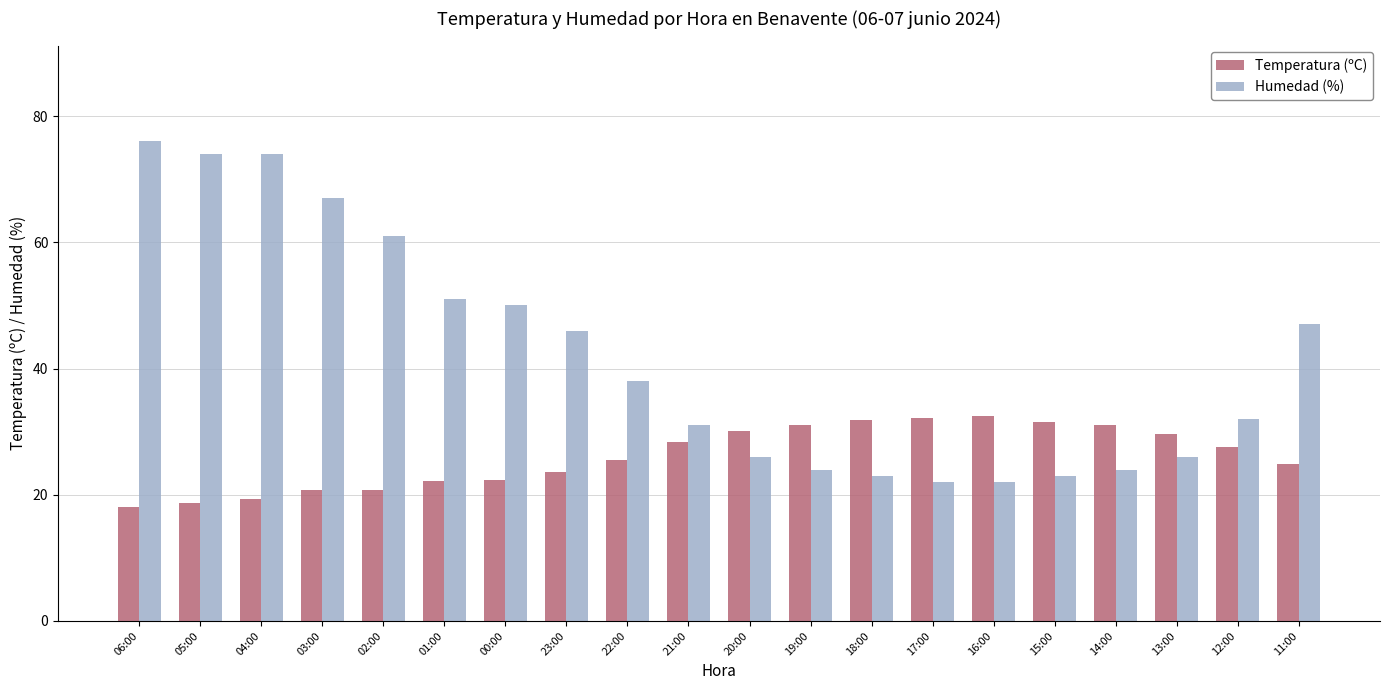

What is the sum of all Temperatura (ºC) values?

522.1